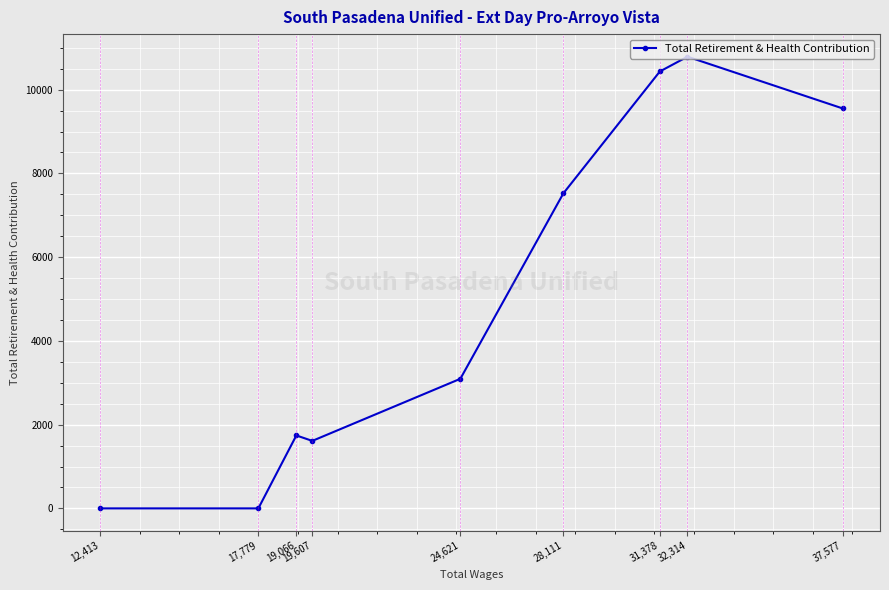

Rank the categories by value from highest to lowest.

32,314, 31,378, 37,577, 28,111, 24,621, 19,066, 19,607, 17,779, 12,413